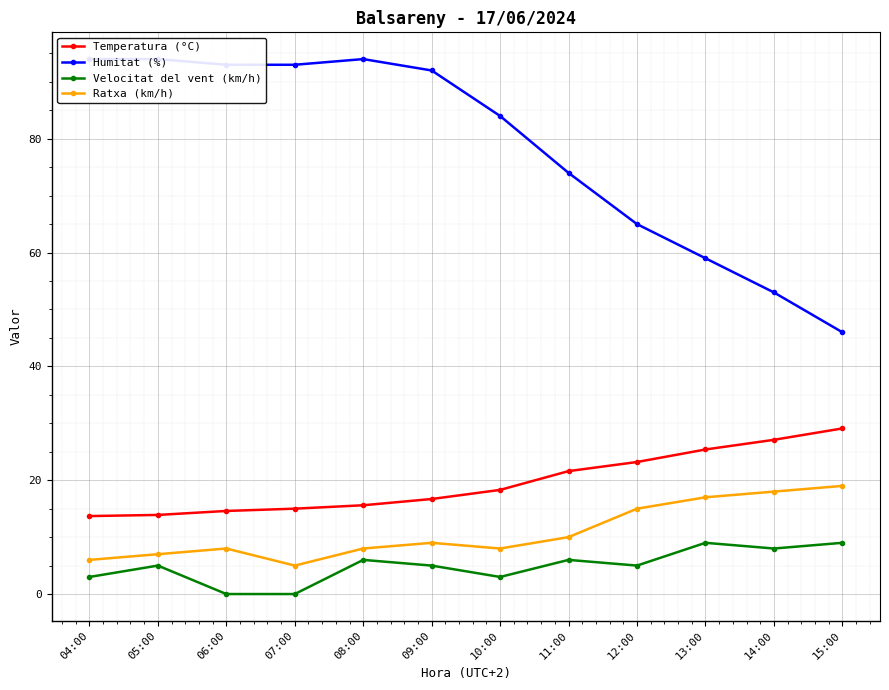

Count the Velocitat del vent (km/h) values in the range 3 to 8.

8